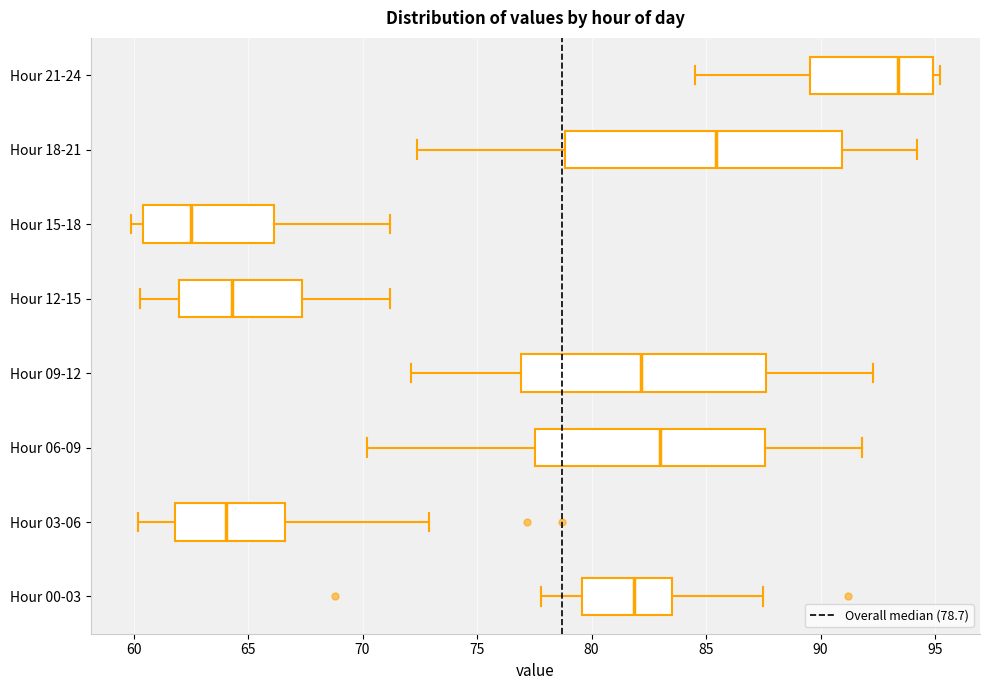

Which box has the furthest to the right median line?

Hour 21-24